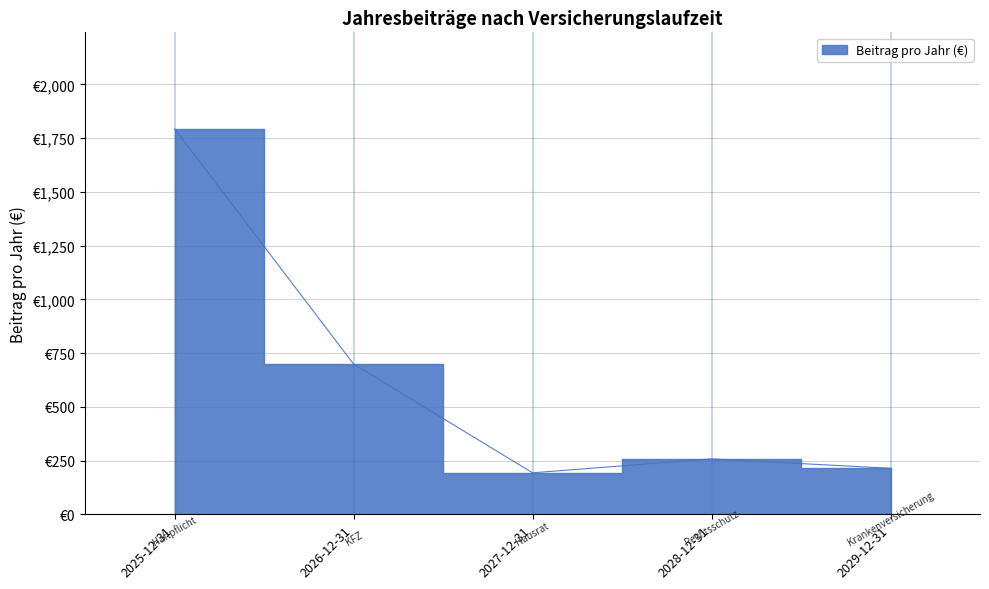

What is the sum of all values?

3158